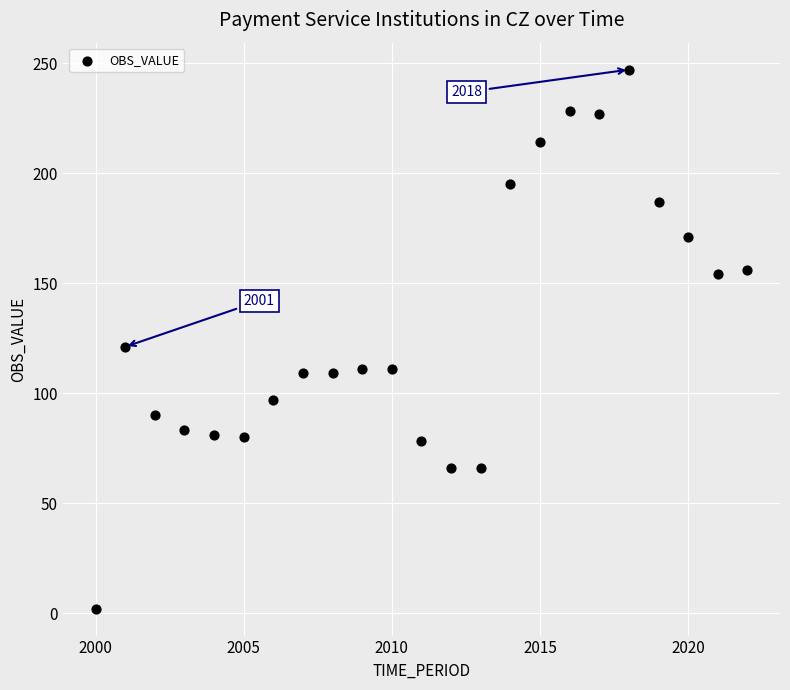

What Y value in the scatter plot is closest to 124?

121